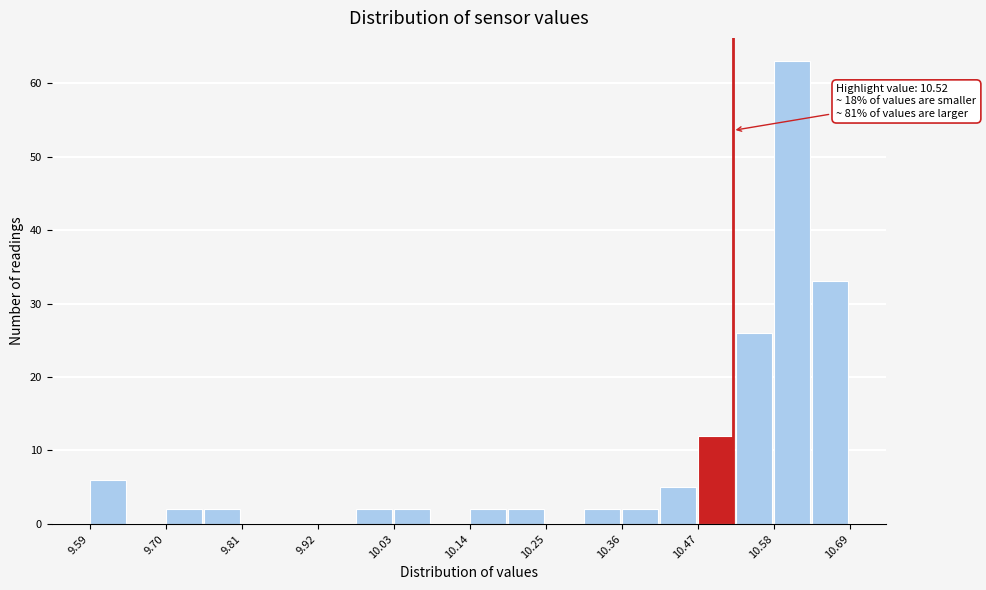

Around what value on the x-axis is the tallest bar? Give the approximate position of its centre, as read against the axis.

10.60